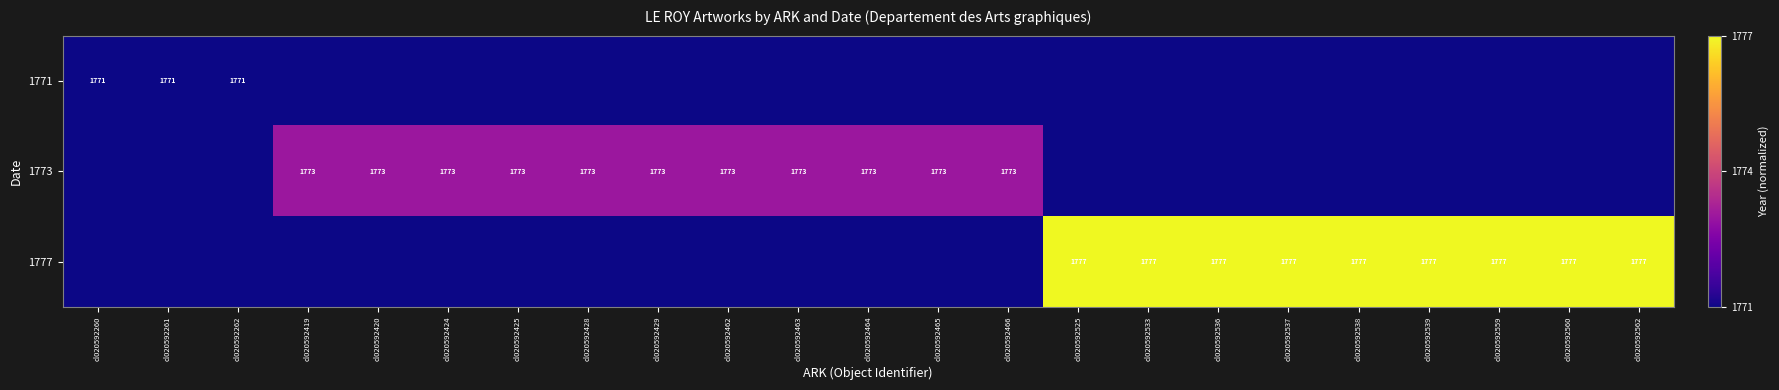

The value of 1777 at cl020592525 is 1777. True or false?

True